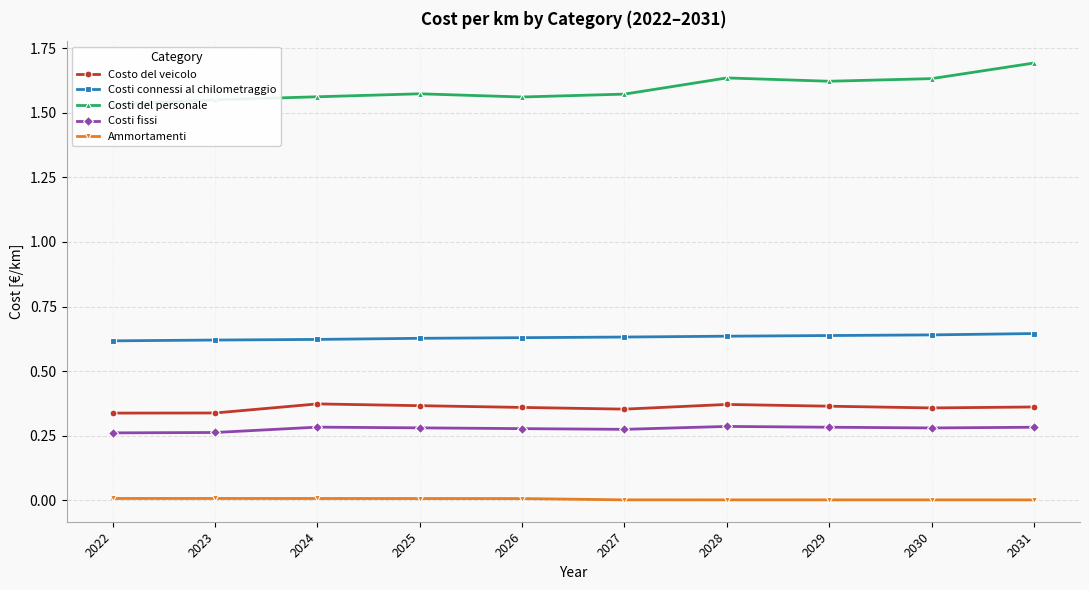

Reading left to right, list all the values displayed in this chart.

Costo del veicolo: 2022=0.3	2023=0.3	2024=0.4	2025=0.4	2026=0.4	2027=0.4	2028=0.4	2029=0.4	2030=0.4	2031=0.4
Costi connessi al chilometraggio: 2022=0.6	2023=0.6	2024=0.6	2025=0.6	2026=0.6	2027=0.6	2028=0.6	2029=0.6	2030=0.6	2031=0.6
Costi del personale: 2022=1.5	2023=1.6	2024=1.6	2025=1.6	2026=1.6	2027=1.6	2028=1.6	2029=1.6	2030=1.6	2031=1.7
Costi fissi: 2022=0.3	2023=0.3	2024=0.3	2025=0.3	2026=0.3	2027=0.3	2028=0.3	2029=0.3	2030=0.3	2031=0.3
Ammortamenti: 2022=0.0	2023=0.0	2024=0.0	2025=0.0	2026=0.0	2027=0.0	2028=0.0	2029=0.0	2030=0.0	2031=0.0